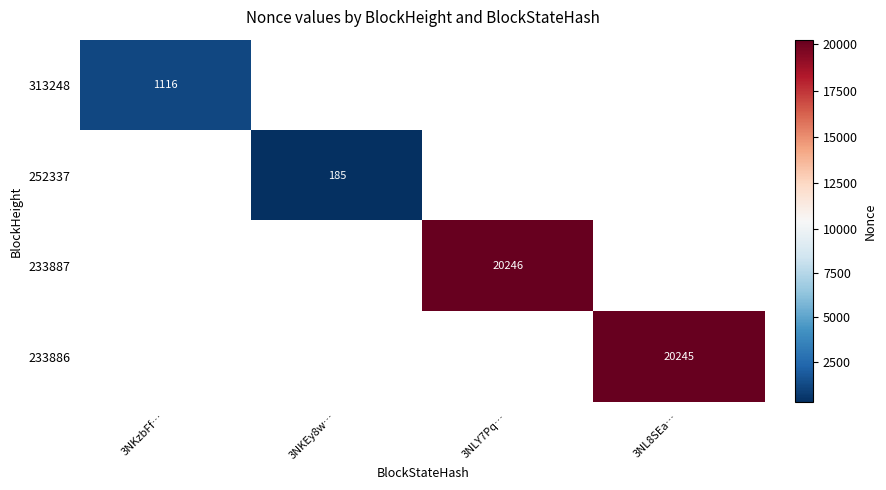

True or false: 233886 has a value of 20245 at 3NL8SEa….

True